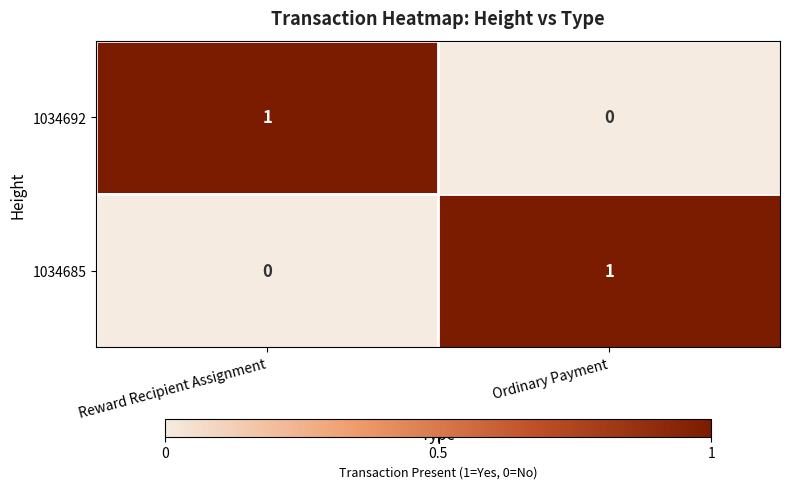

At which label does 1034685 reach its peak?

Ordinary Payment